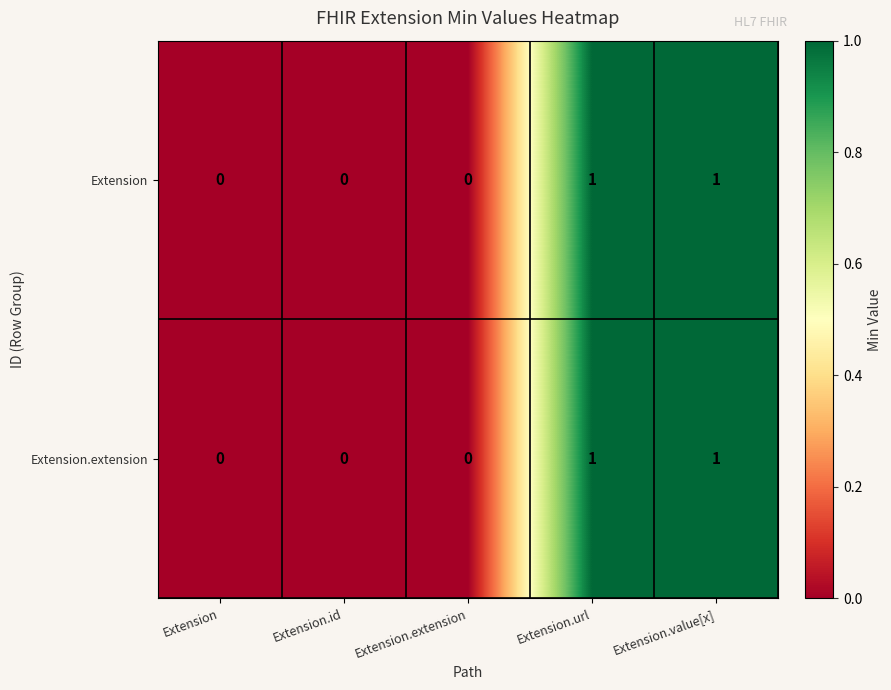

Is the value of Extension.extension at Extension greater than the value of Extension at Extension.url?

No